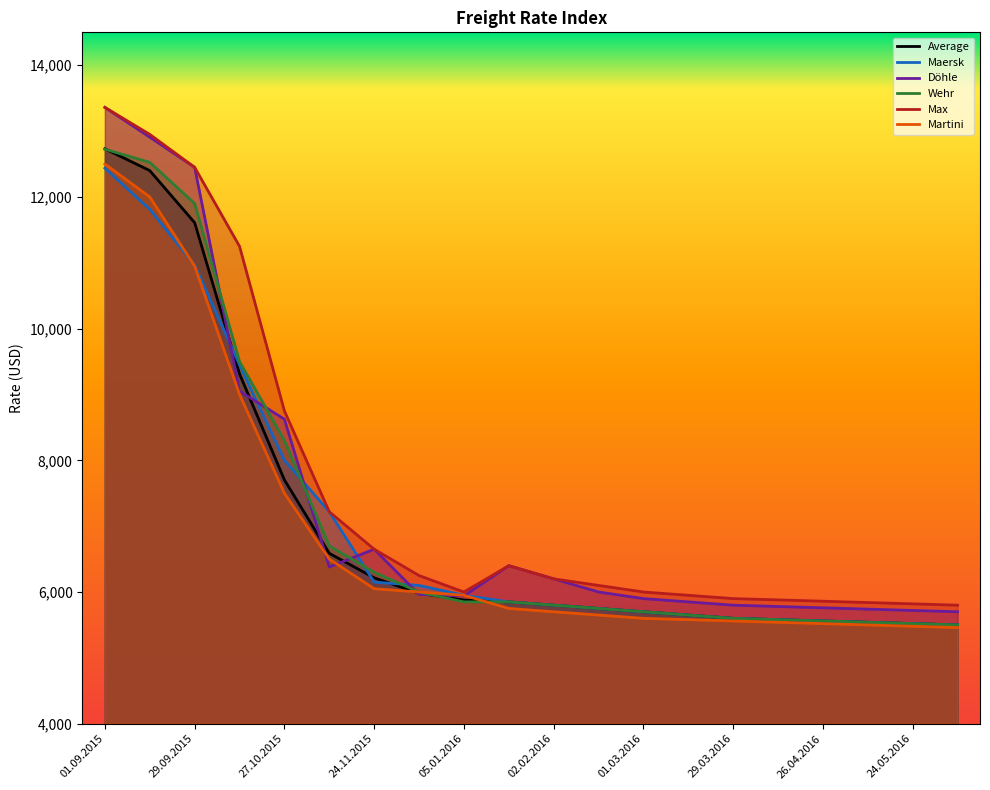

Read the Maersk value at 24.11.2015, to the nearest 50.

6150